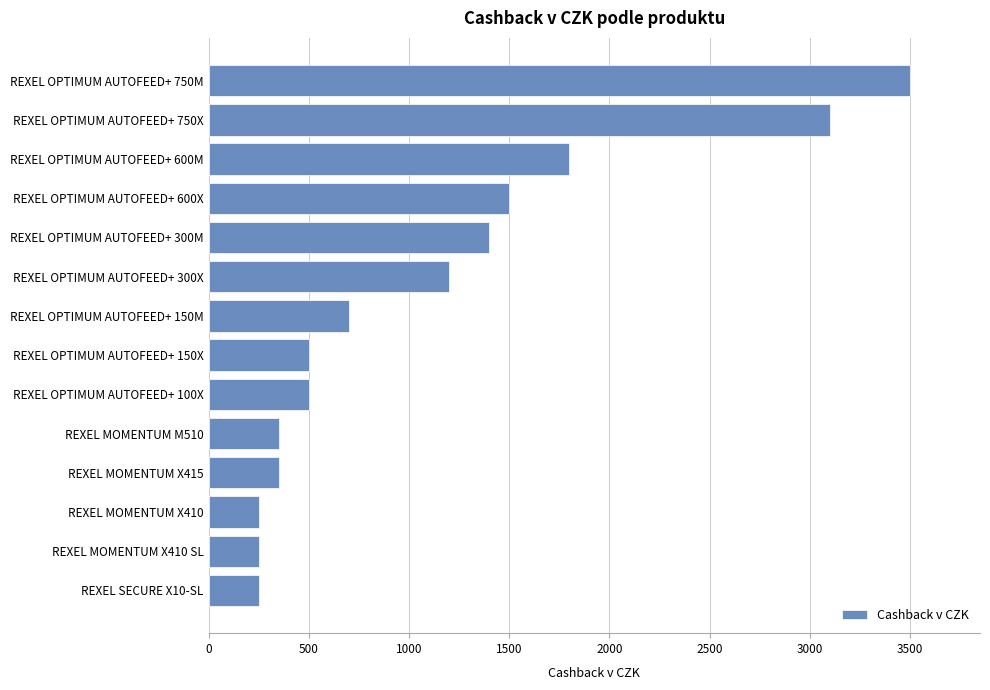

The value at REXEL OPTIMUM AUTOFEED+ 600M is 1800. True or false?

True